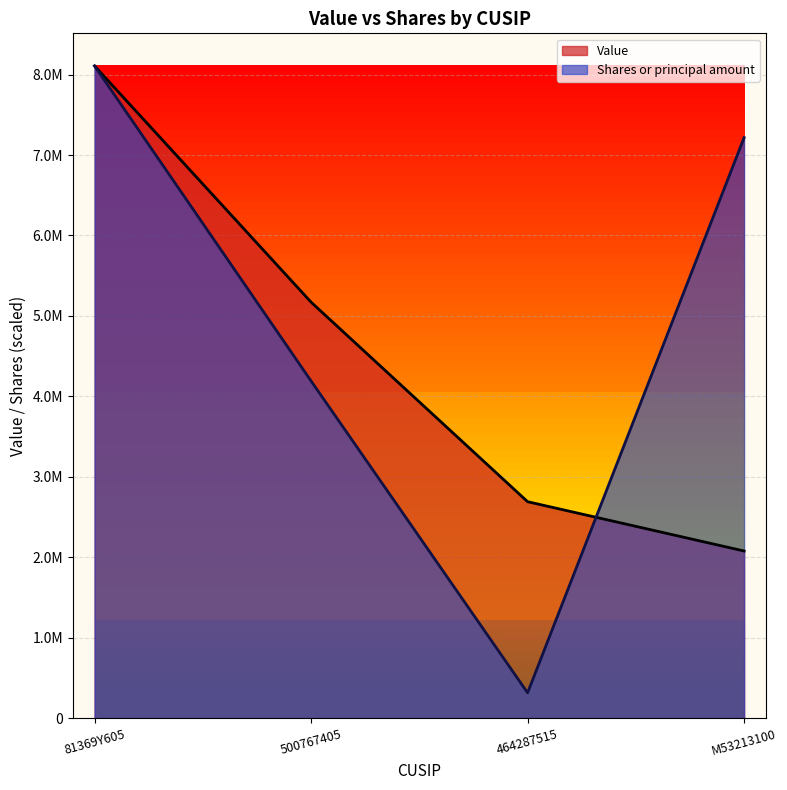

Is the value of Shares or principal amount at M53213100 greater than the value of Value at 500767405?

Yes